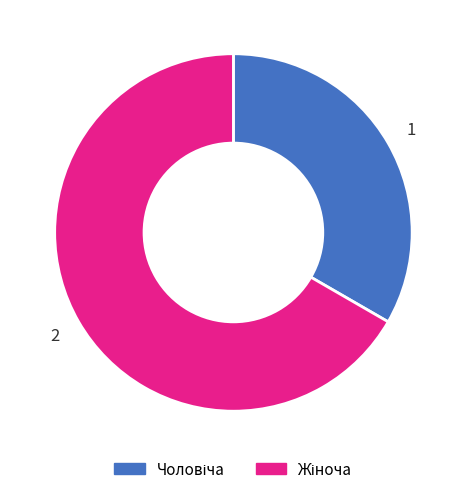

Is there a majority slice in this chart?

Yes